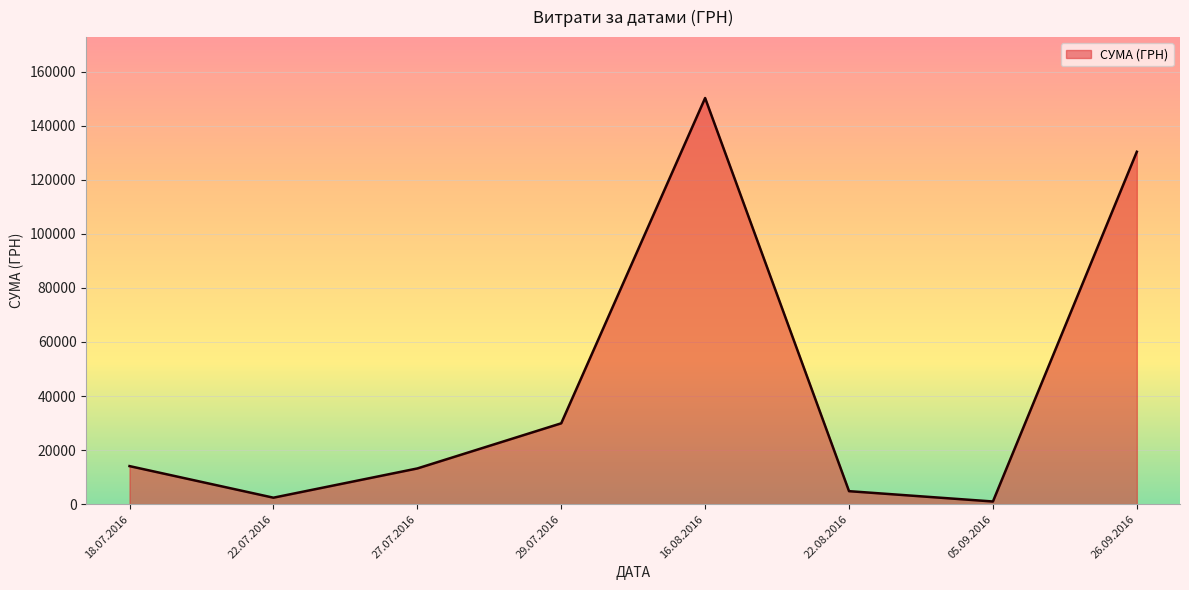

What is the change in value from 27.07.2016 to 29.07.2016?

+16697.2